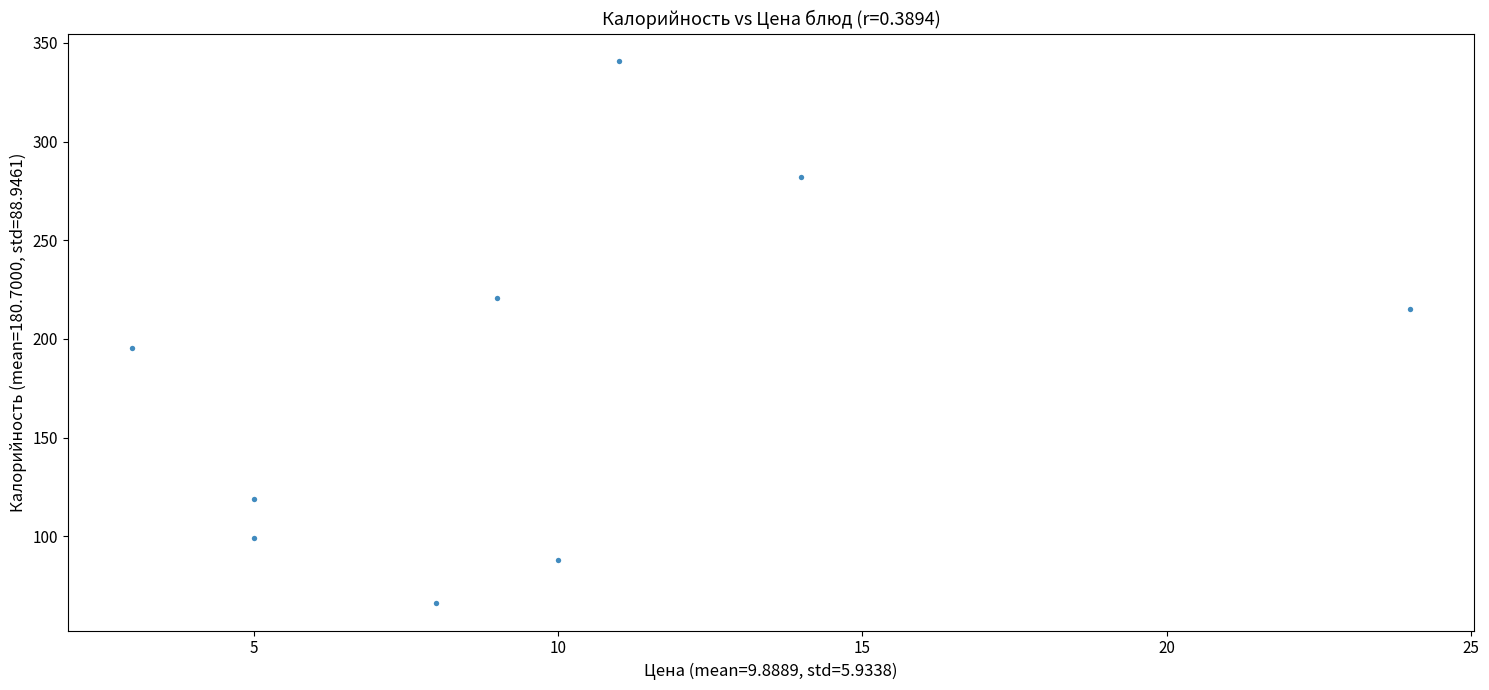

What Y value in the scatter plot is closest to 203?

195.3